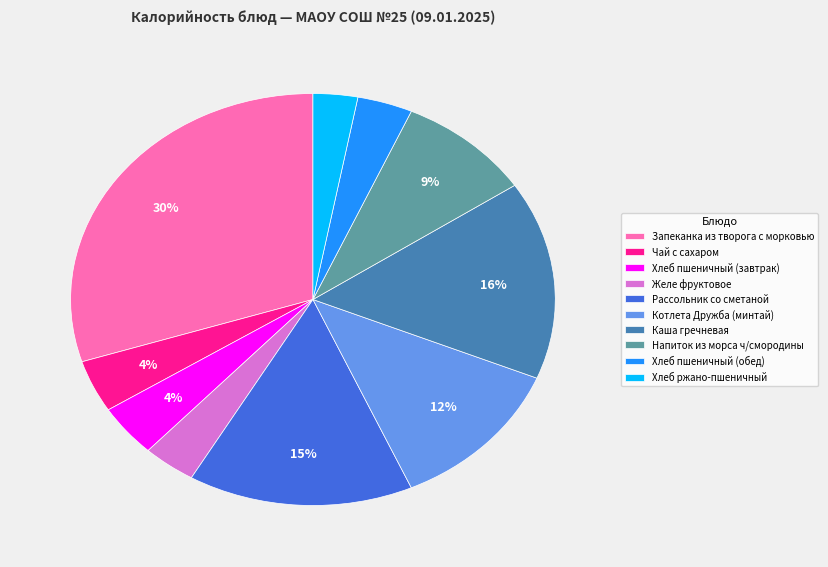

To the nearest percent, what is the difference between the Запеканка из творога с морковью and Хлеб ржано-пшеничный slice percentages?

27%